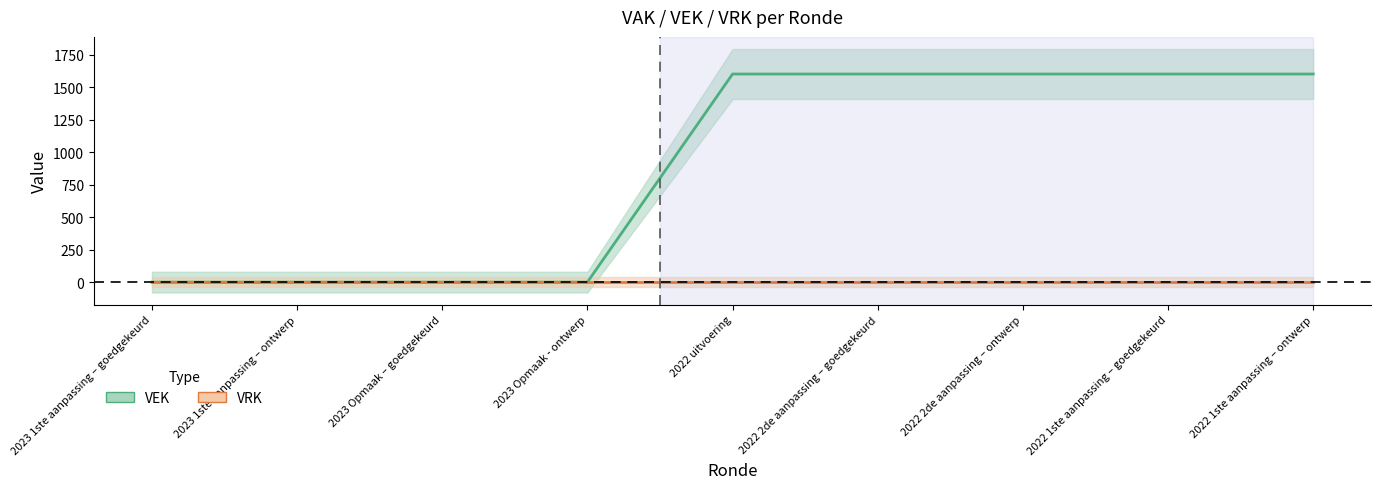

The value at 2023 1ste aanpassing – ontwerp is 0. True or false?

True